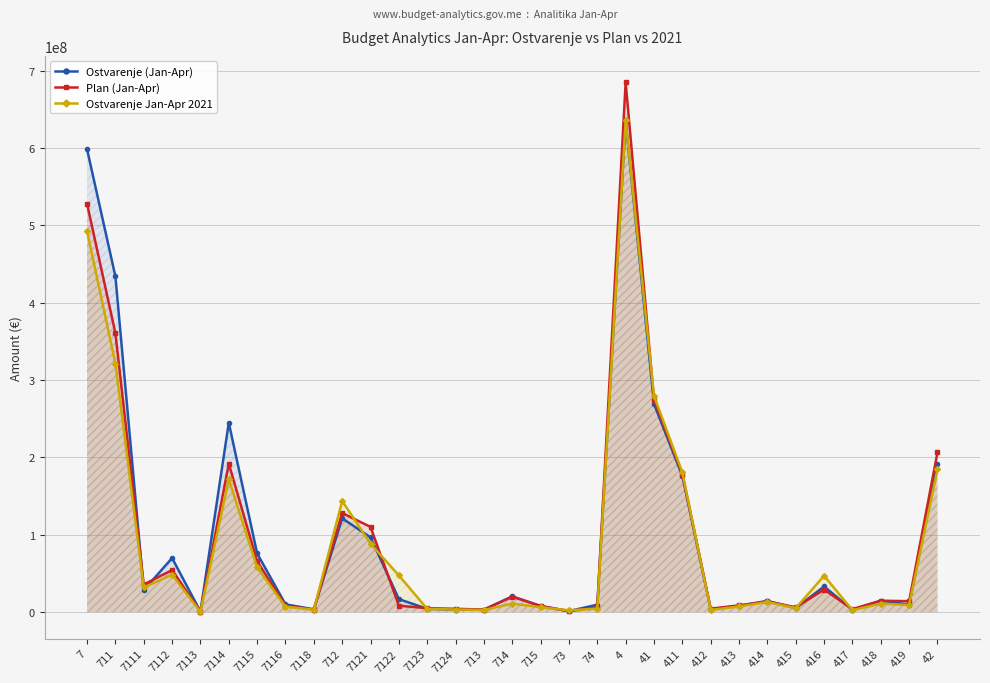

Rank the series by their maximum value, from highest to lowest.

Plan (Jan-Apr), Ostvarenje Jan-Apr 2021, Ostvarenje (Jan-Apr)